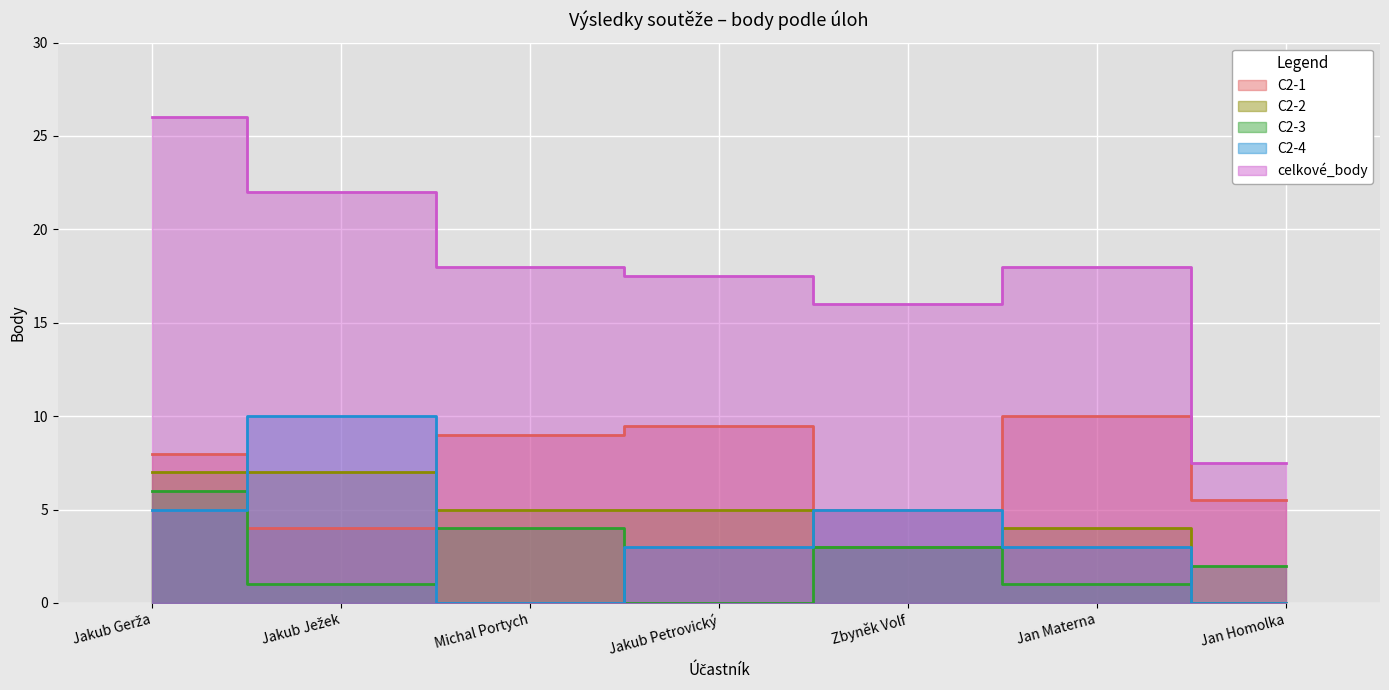

Reading left to right, extract all data points from this chart.

C2-1: 8.0	4.0	9.0	9.5	5.0	10.0	5.5
C2-2: 7.0	7.0	5.0	5.0	3.0	4.0	0.0
C2-3: 6.0	1.0	4.0	0.0	3.0	1.0	2.0
C2-4: 5.0	10.0	0.0	3.0	5.0	3.0	0.0
celkové_body: 26.0	22.0	18.0	17.5	16.0	18.0	7.5